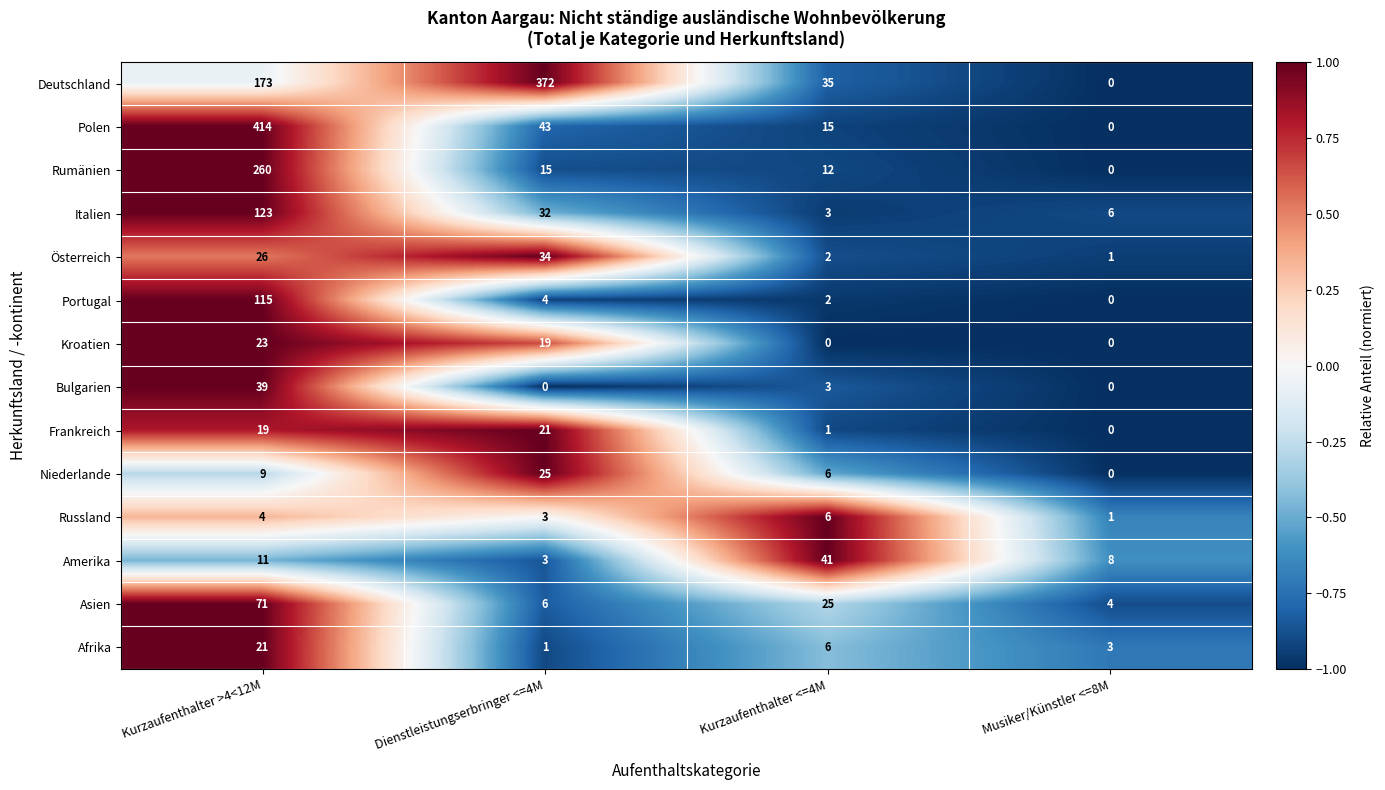

Which series changed the most between Dienstleistungserbringer <=4M and Kurzaufenthalter <=4M?

Deutschland